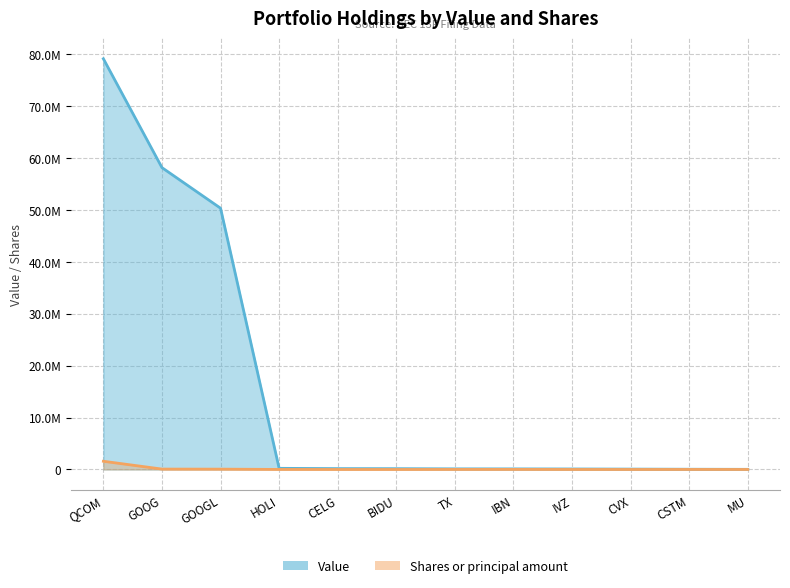

What position from the right is IVZ?

4